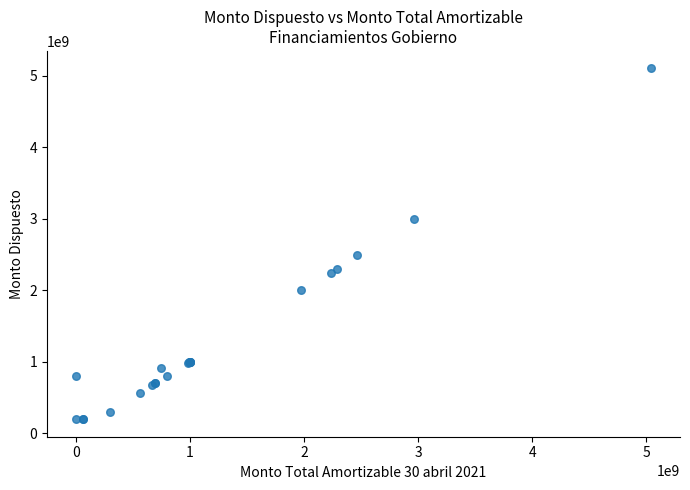

What Y value in the scatter plot is closest to 2652349405?

2495817598.9